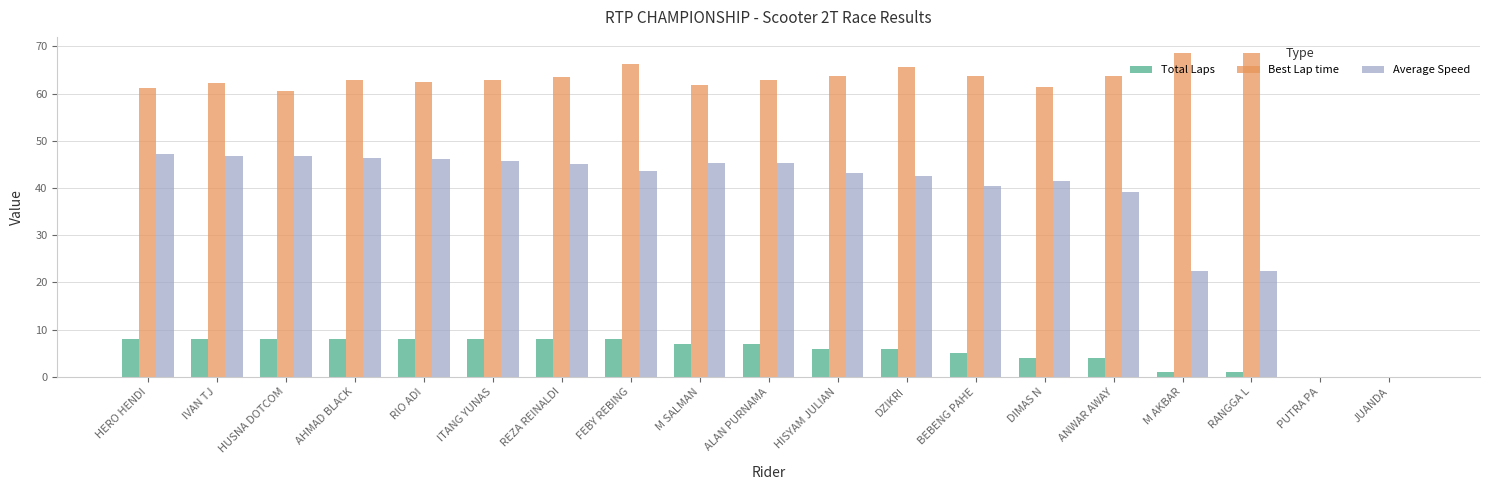

What is the greatest value displayed?

68.6